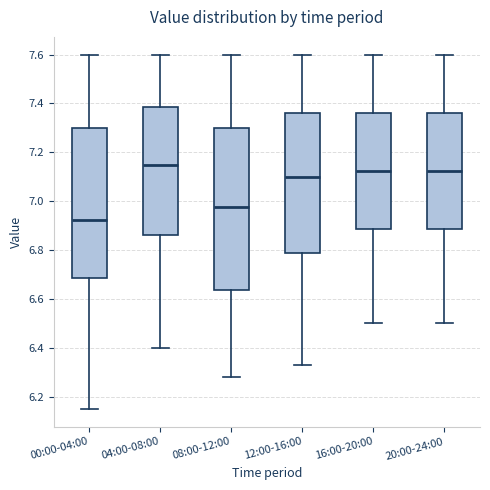

Which box's median line is the lowest?

00:00-04:00